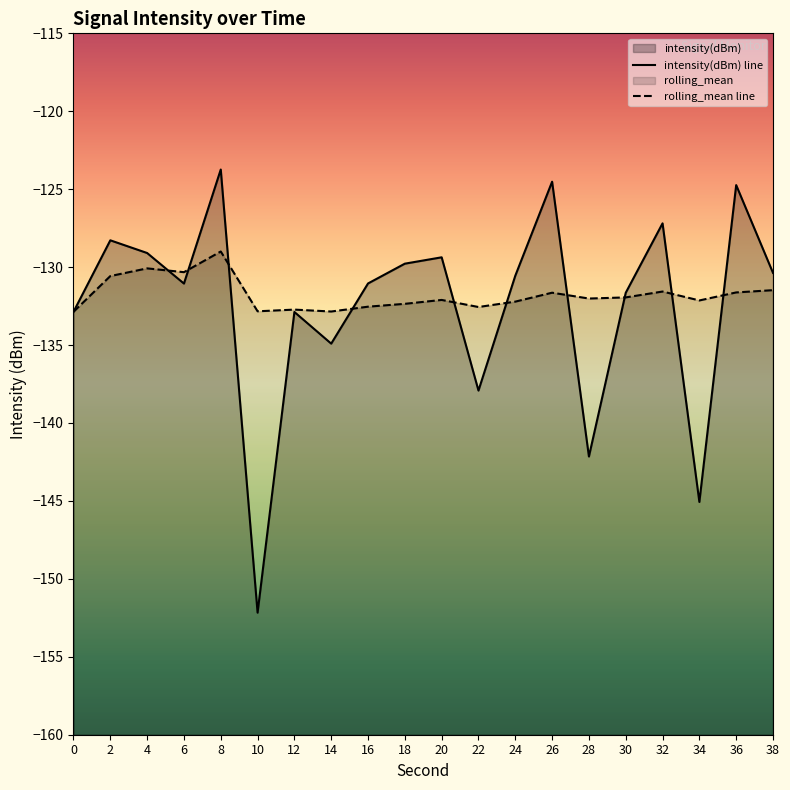

List the series in order of their overall mean, highest first.

rolling_mean, intensity(dBm)